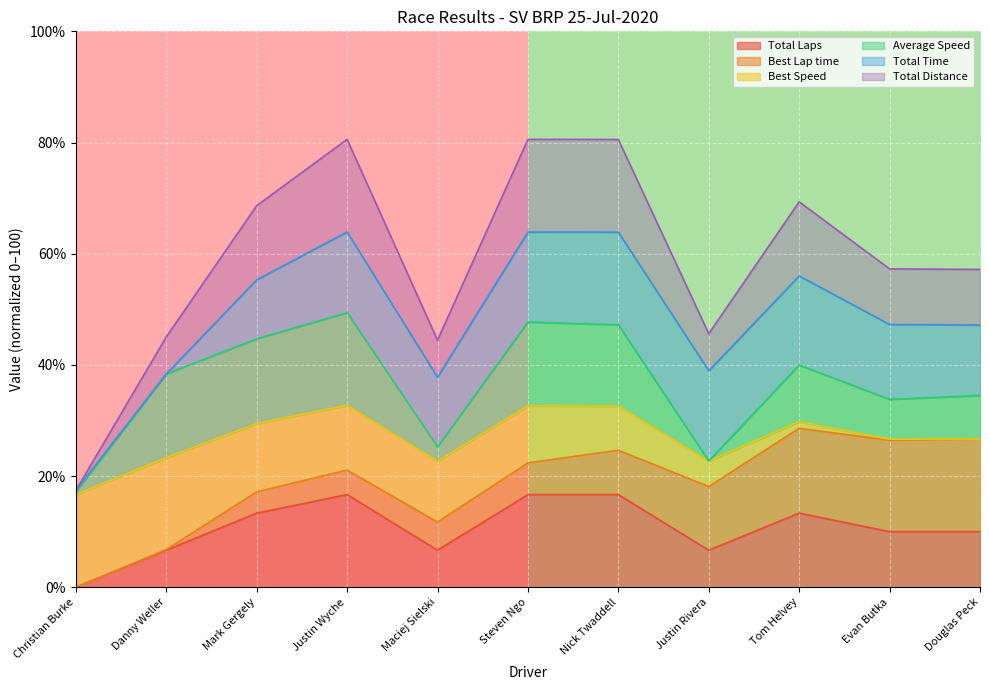

What is the maximum value for Total Laps?

16.7